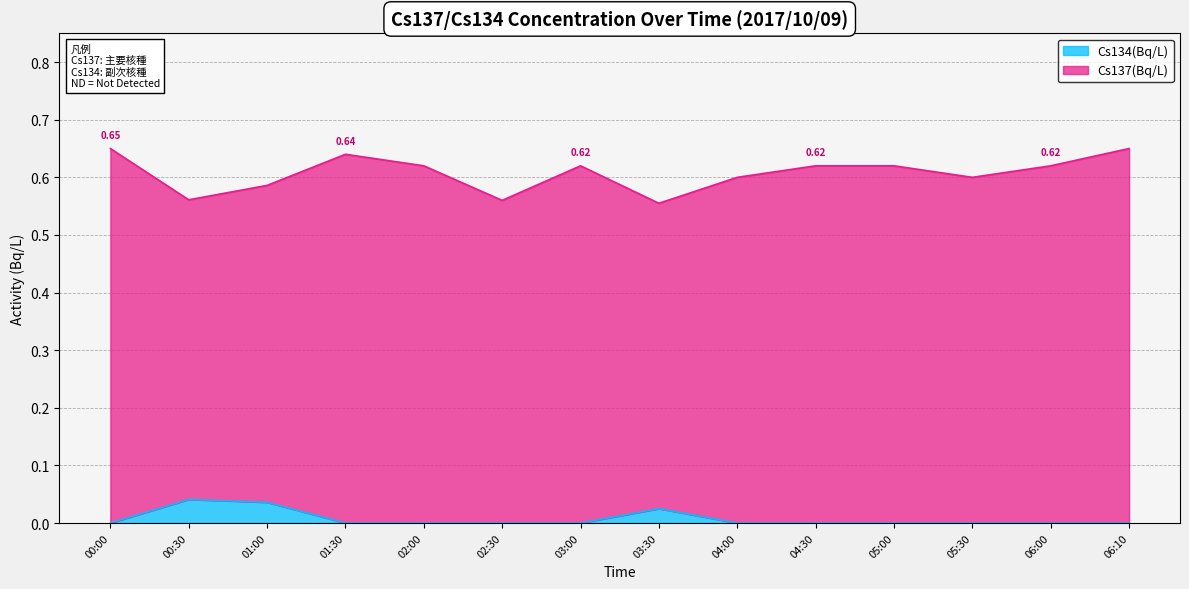

The value at 02:00 is 0.0. True or false?

False